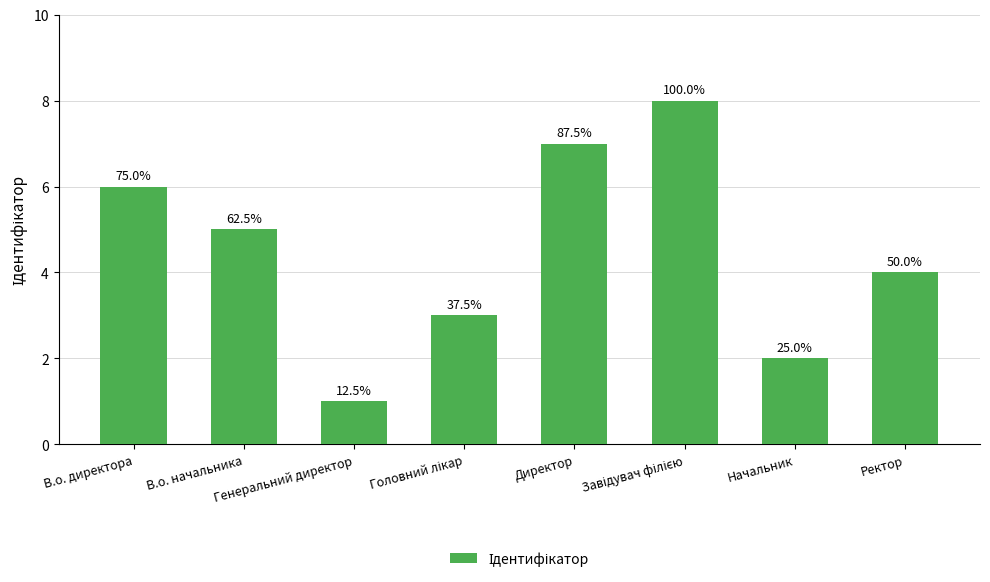

Which has a higher value, В.о. директора or Генеральний директор?

В.о. директора